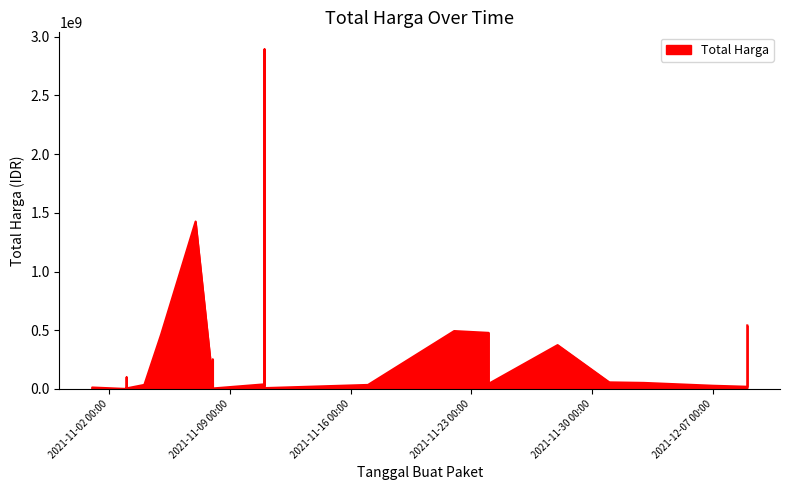

Rank the categories by value from lowest to highest.

2021-11-03, 2021-11-03, 2021-11-03, 2021-11-01, 2021-11-04, 2021-11-03, 2021-11-08, 2021-11-03, 2021-11-03, 2021-11-11, 2021-11-03, 2021-11-08, 2021-11-01, 2021-11-08, 2021-12-09, 2021-11-24, 2021-11-04, 2021-12-07, 2021-11-04, 2021-11-04, 2021-11-17, 2021-11-11, 2021-11-24, 2021-11-08, 2021-12-03, 2021-12-01, 2021-11-03, 2021-11-08, 2021-11-28, 2021-11-05, 2021-11-24, 2021-11-22, 2021-12-09, 2021-11-07, 2021-11-11